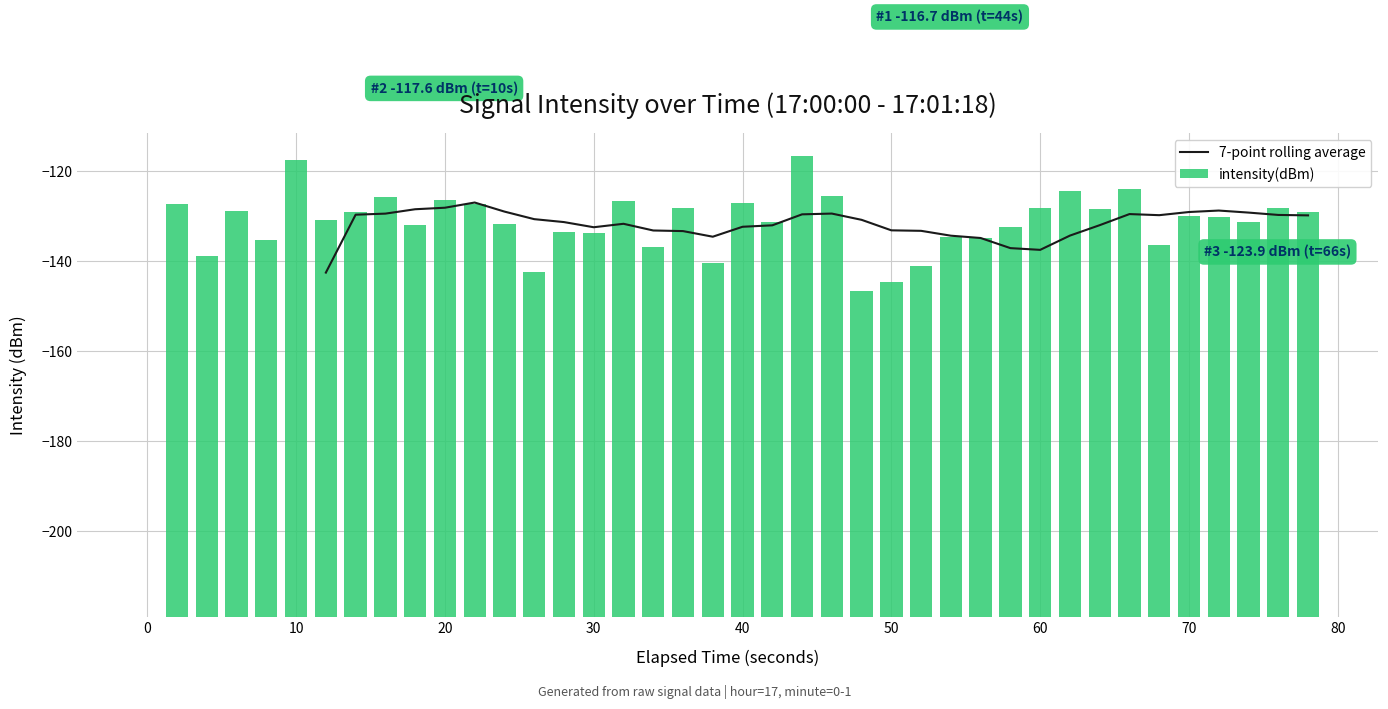

What is the lowest value of the 7-point rolling average series?

-142.6